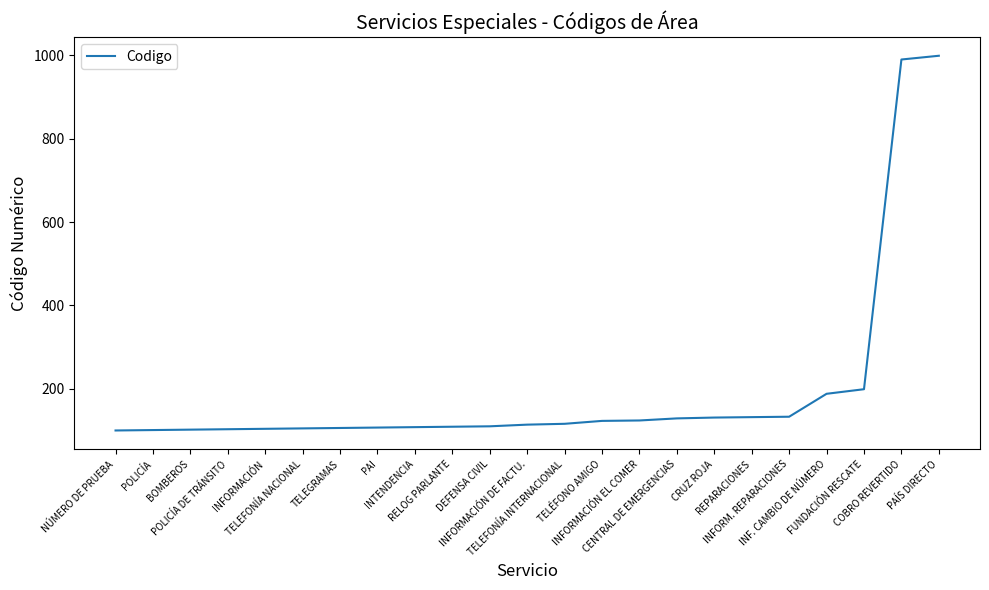

Is it true that the value at DEFENSA CIVIL is 110?

True